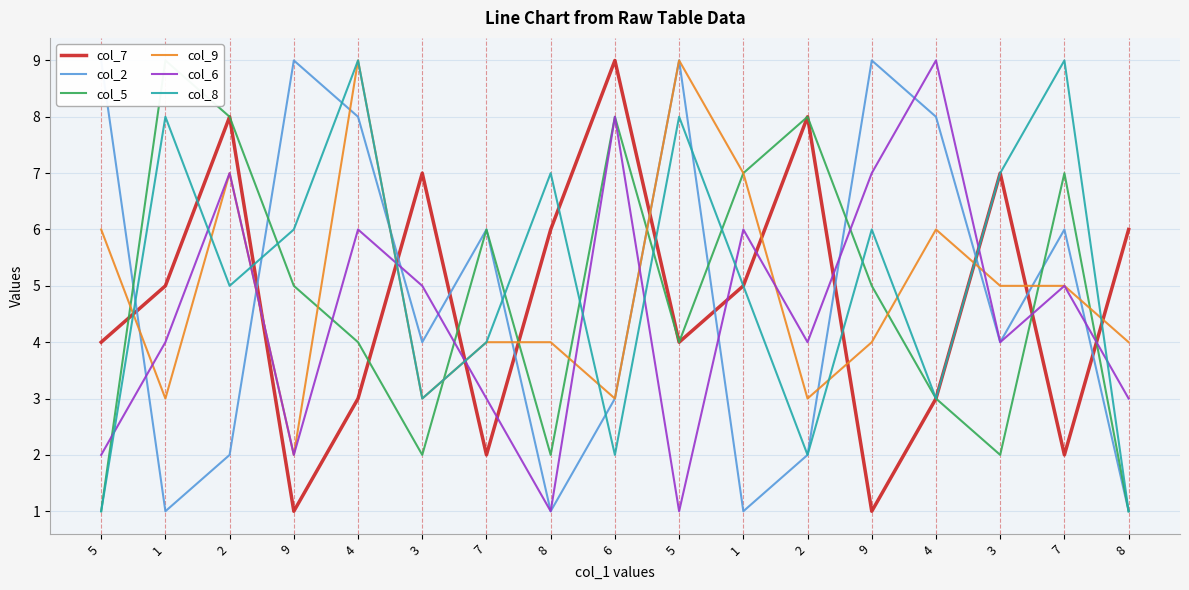

Where does the col_9 series first go above 4?

5